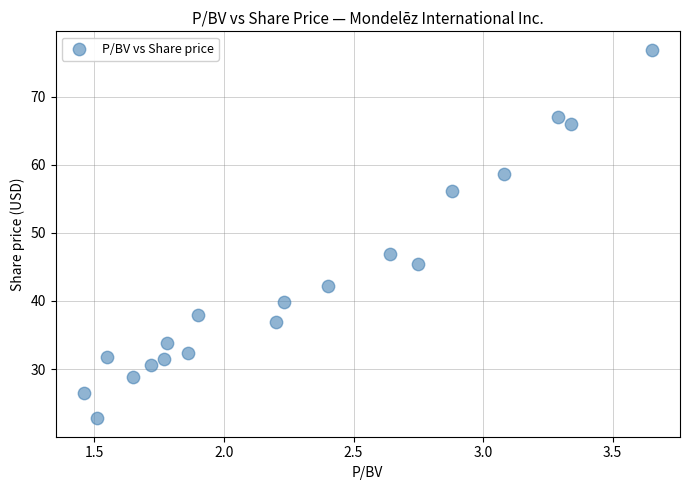

What Y value in the scatter plot is closest to 49?

46.9